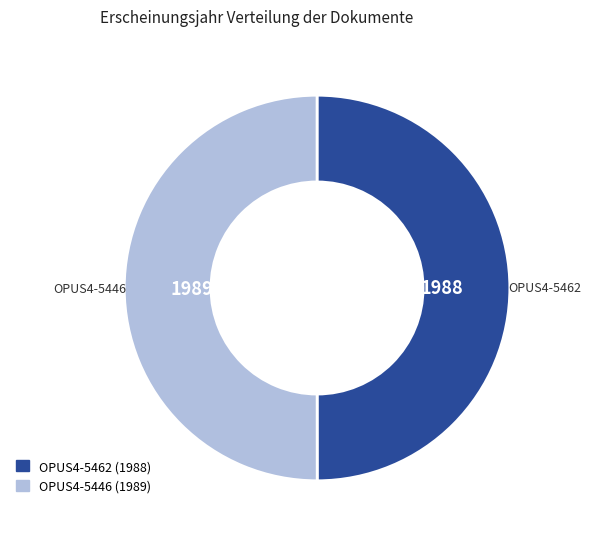

True or false: OPUS4-5446 accounts for 60% of the total.

False